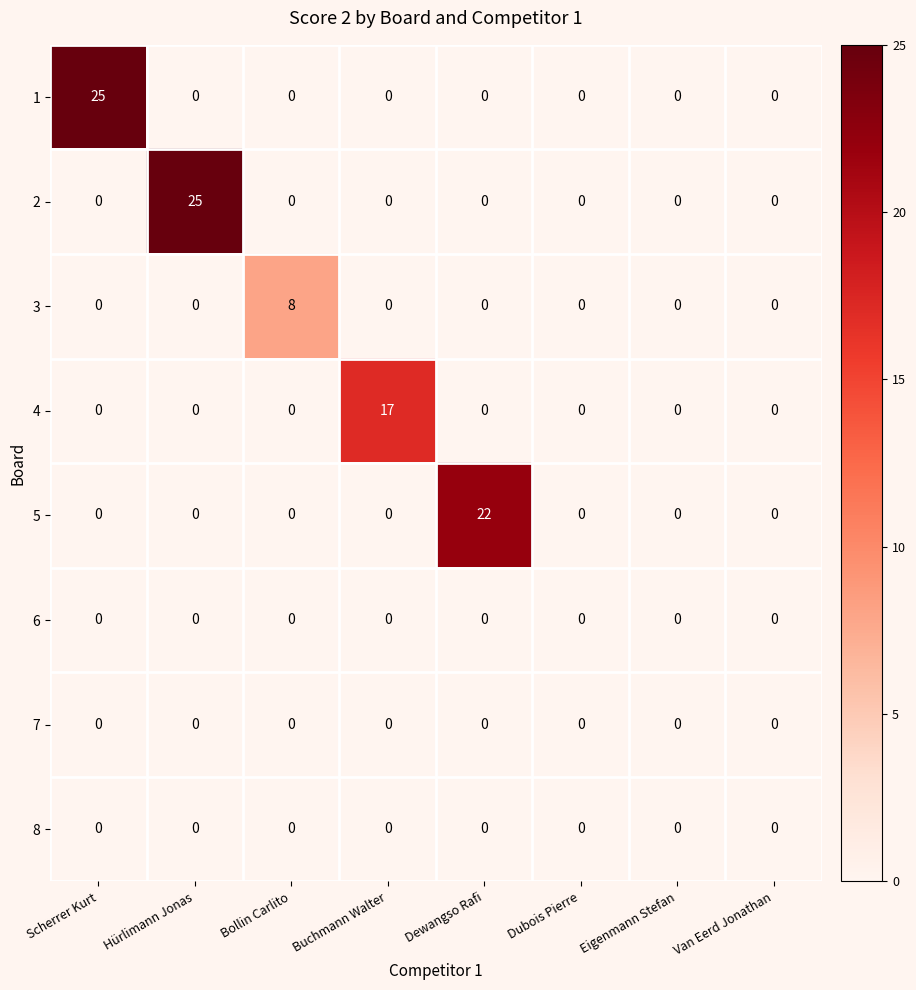

What is the total value across all series at Dewangso Rafi?

22